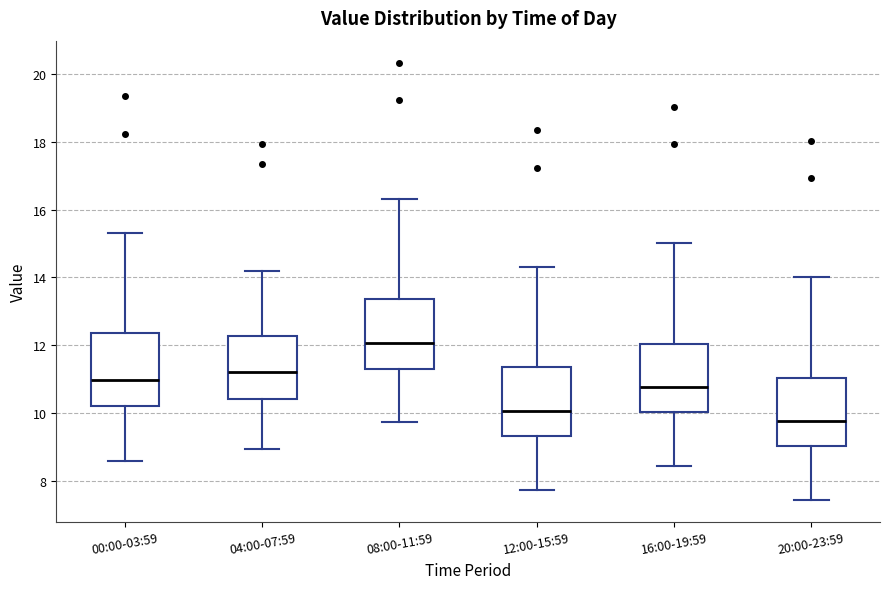

Which box's median line is the highest?

08:00-11:59